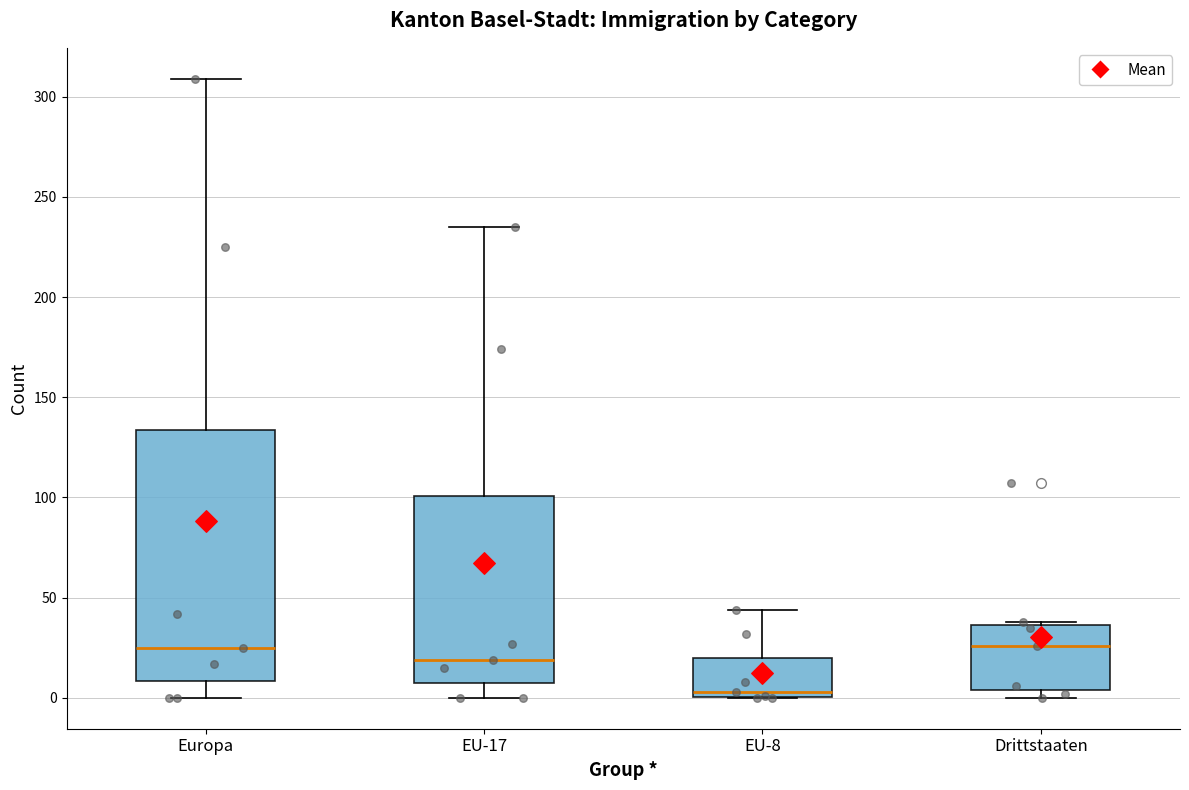

Which box is the tallest, from its lower edge to its upper edge?

Europa